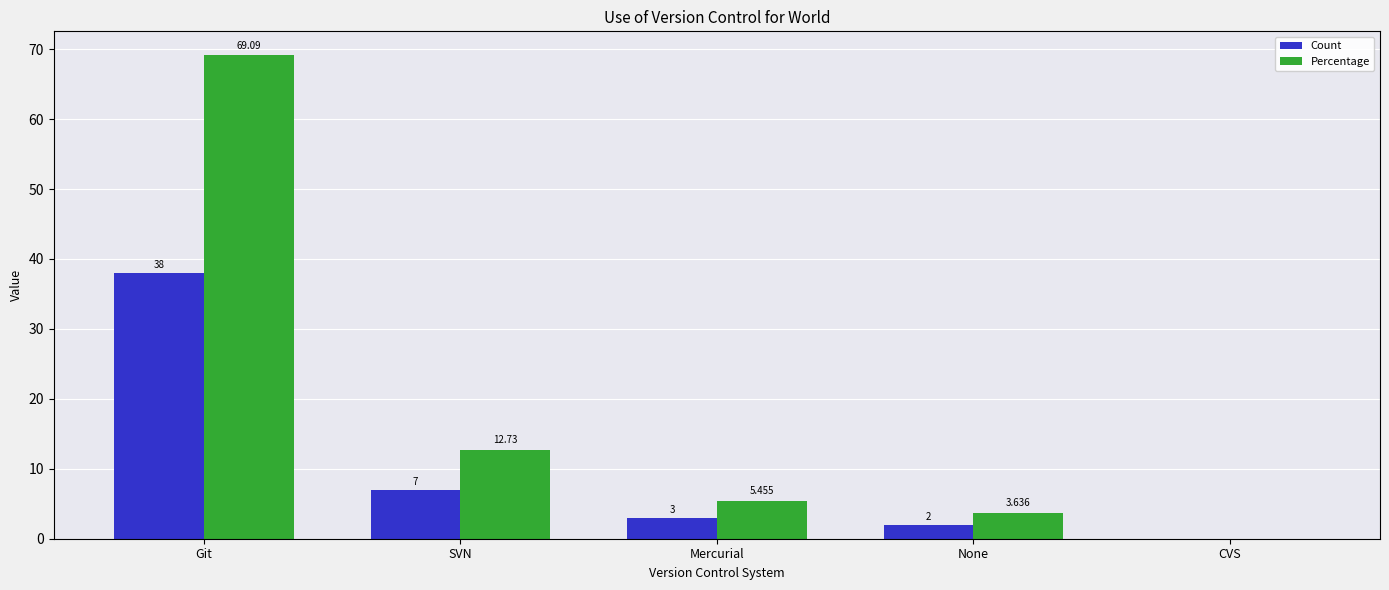

Where does the Count series first go above 3?

Git